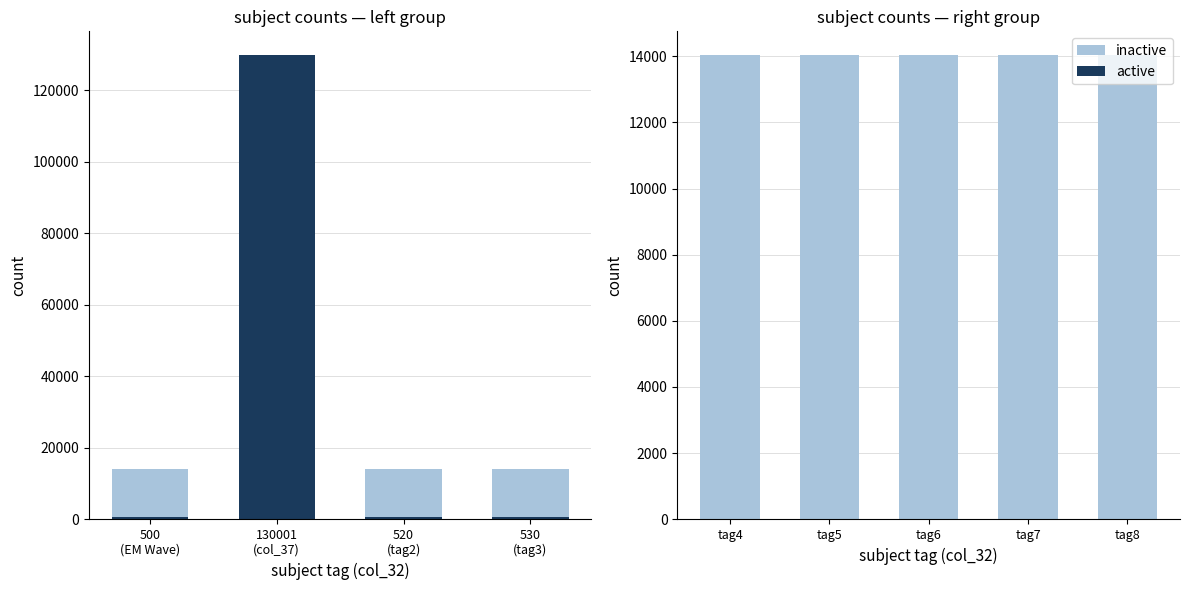

Which category has the highest value in the inactive series?

tag4